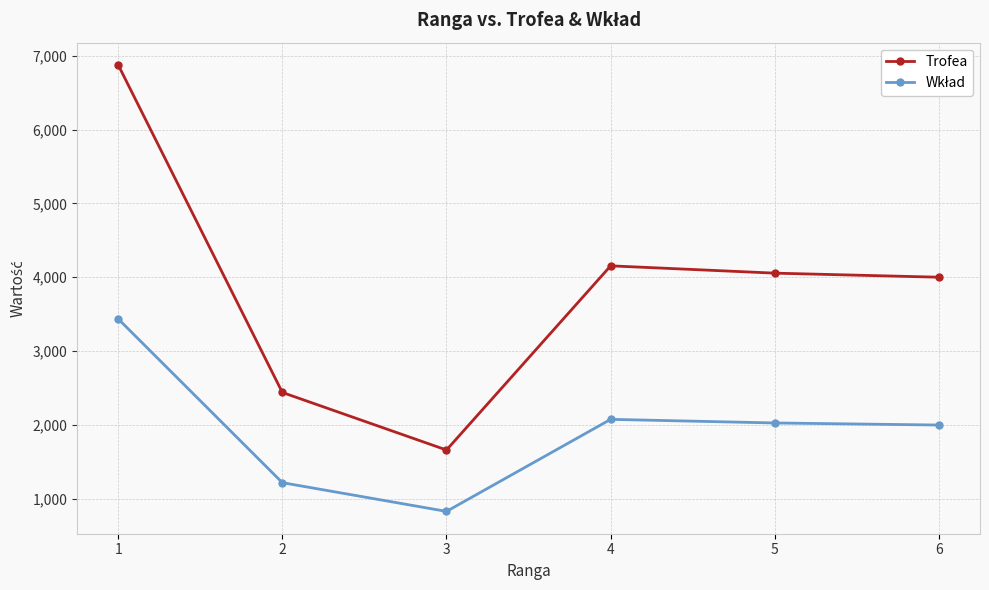

Which label corresponds to the largest value in the chart?

1